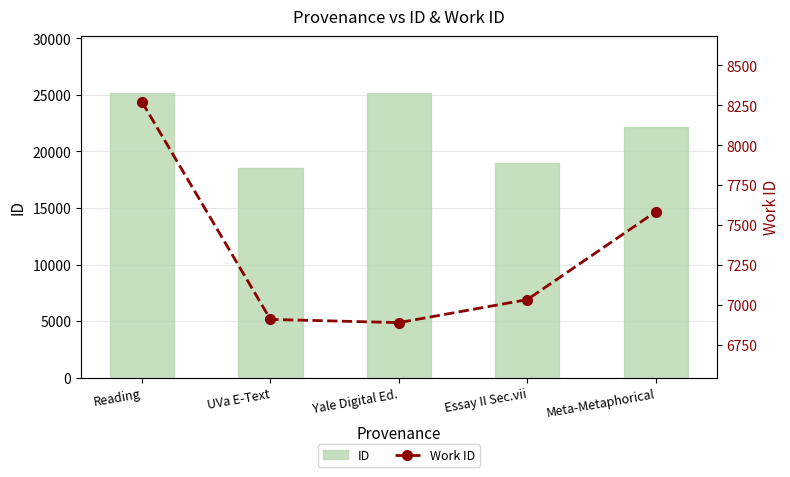

What is the minimum value for ID?

18569